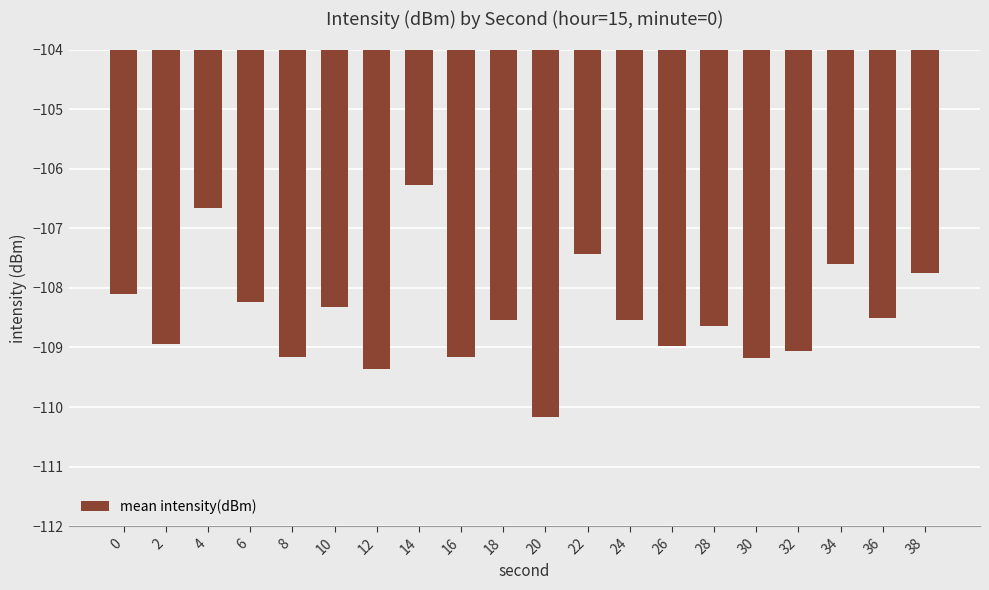

Between 6 and 30, which is larger?

6